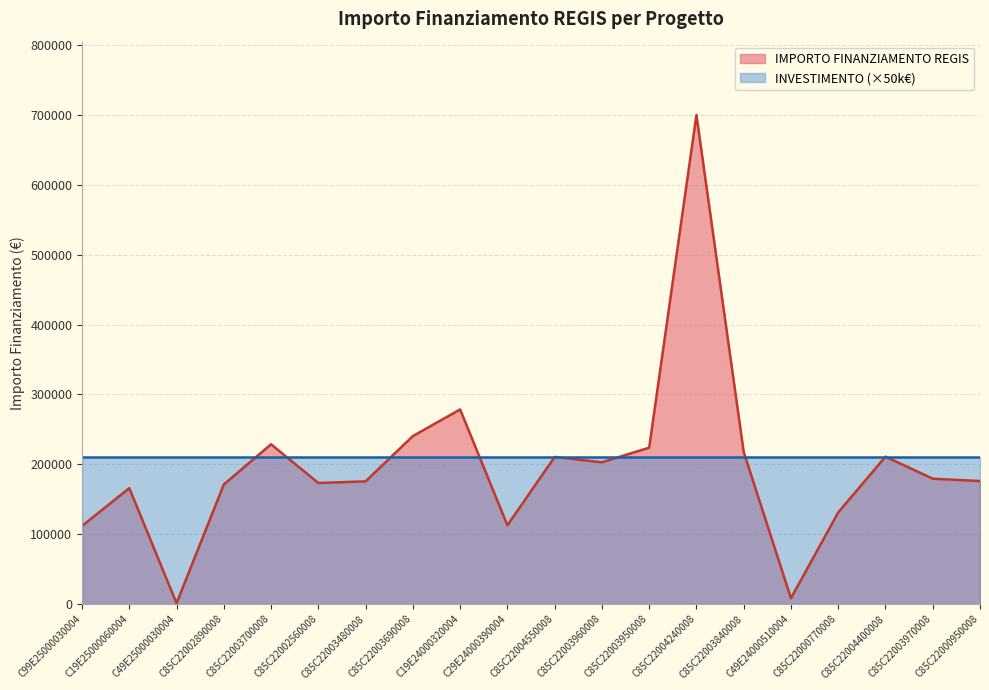

List the labels in order of value, largest first.

C85C22004240008, C19E24000320004, C85C22003690008, C85C22003700008, C85C22003950008, C85C22003840008, C85C22004400008, C85C22004550008, C85C22003960008, C85C22003970008, C85C22000950008, C85C22003480008, C85C22002560008, C85C22002890008, C19E25000060004, C85C22000770008, C29E24000390004, C99E25000030004, C49E24000510004, C49E25000030004